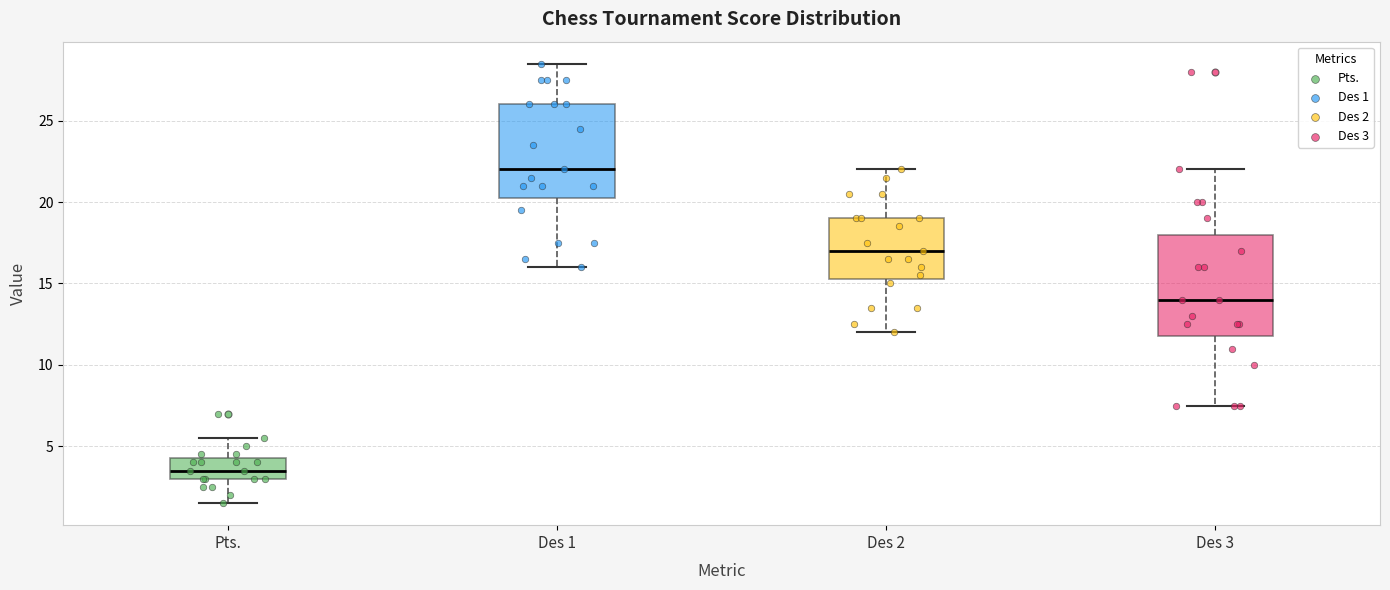

Where does the upper whisker of the box for Des 1 end on the y-axis? The values are not printed on the chart, so give them approximately, as read against the axis.

28.5